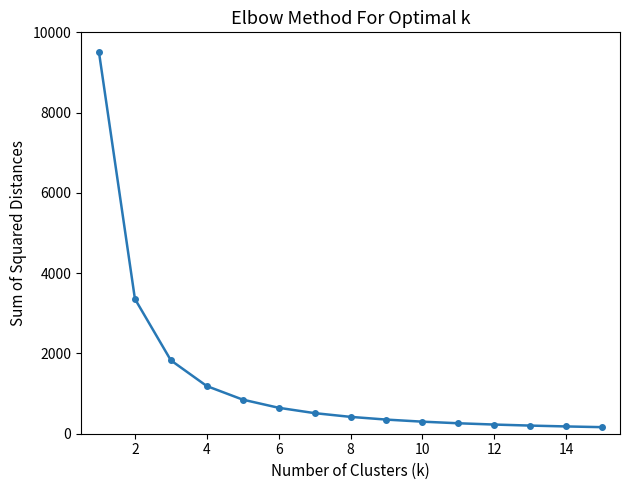

What is the value of the 6th point from the left?

646.4